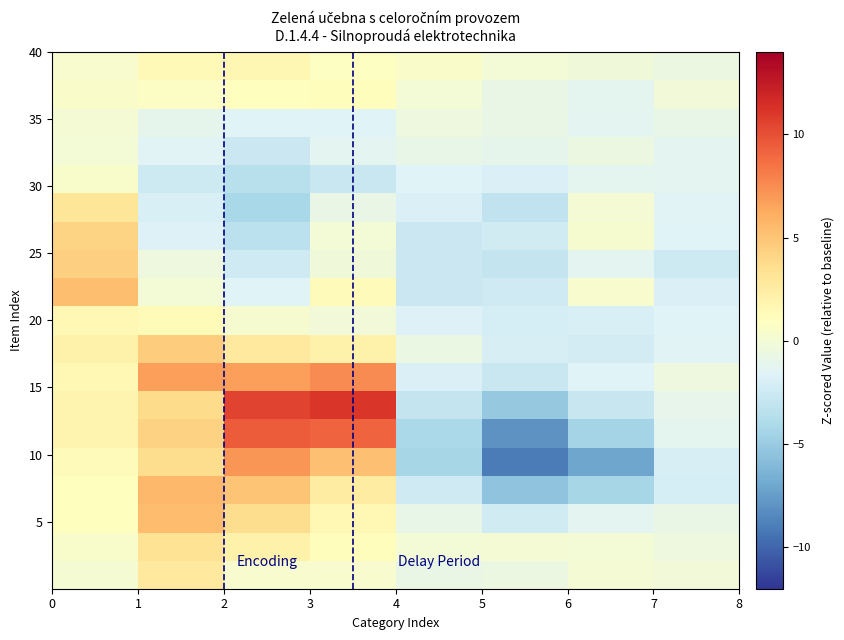

At which category is the sum across all series the highest?

3